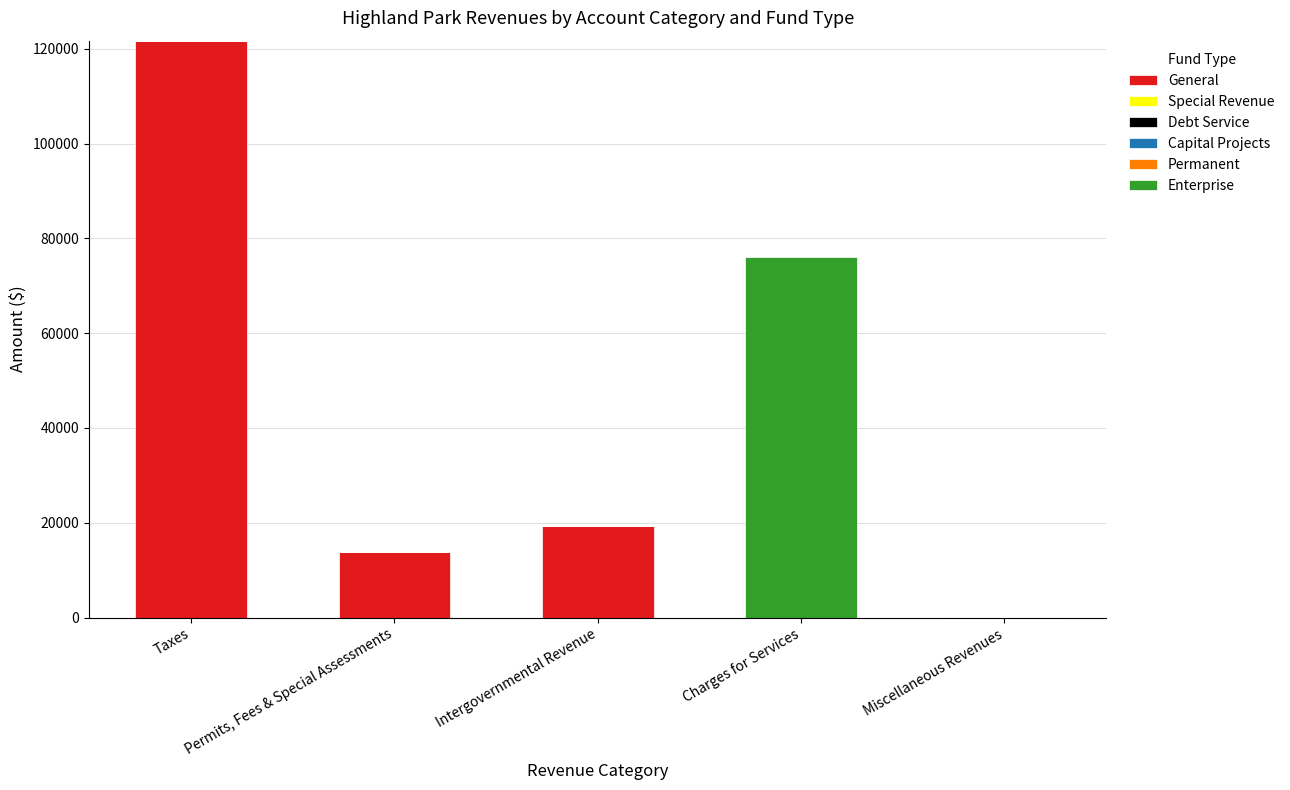

True or false: General has a value of 77830 at Taxes.

False